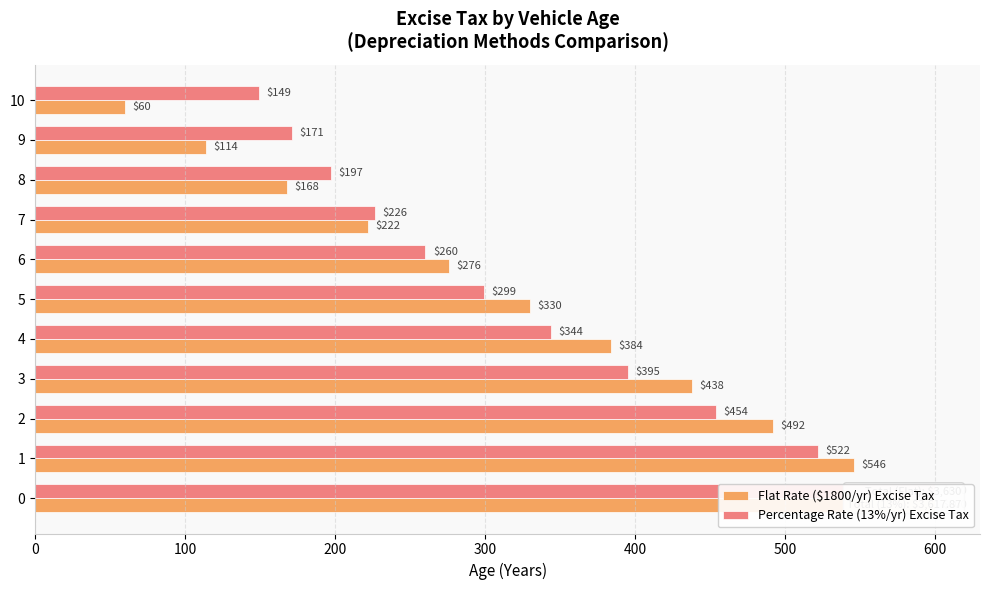

What position from the right is 0?

11